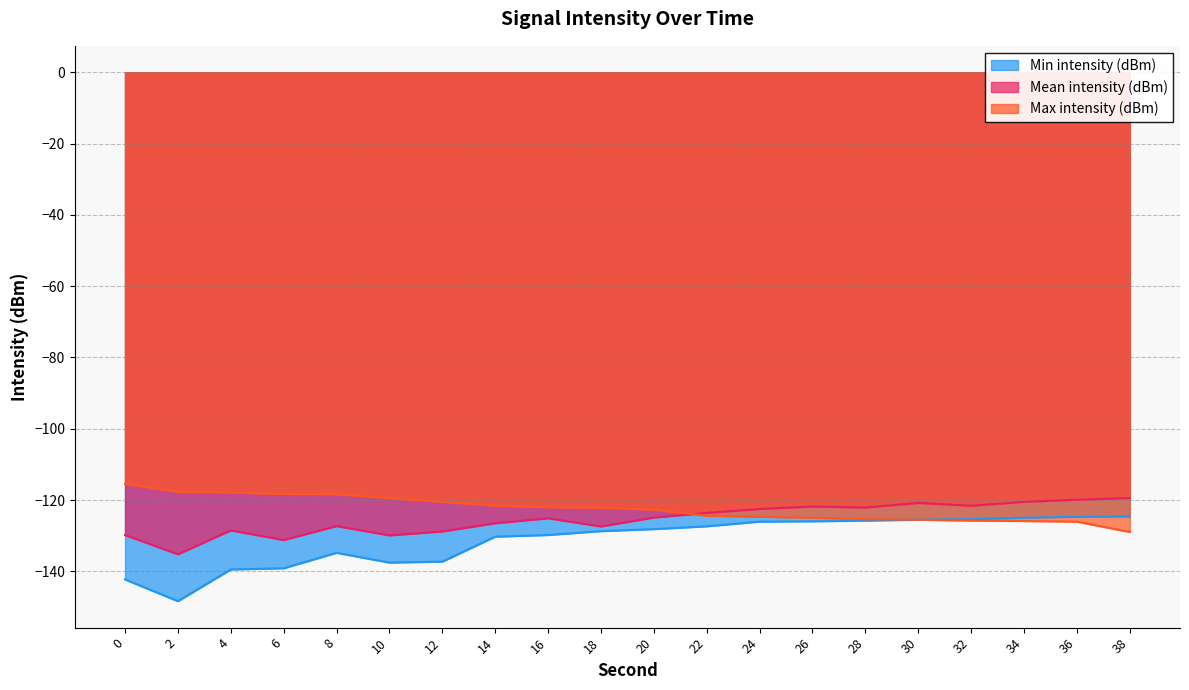

Read the Max intensity (dBm) value at 18.

-122.1